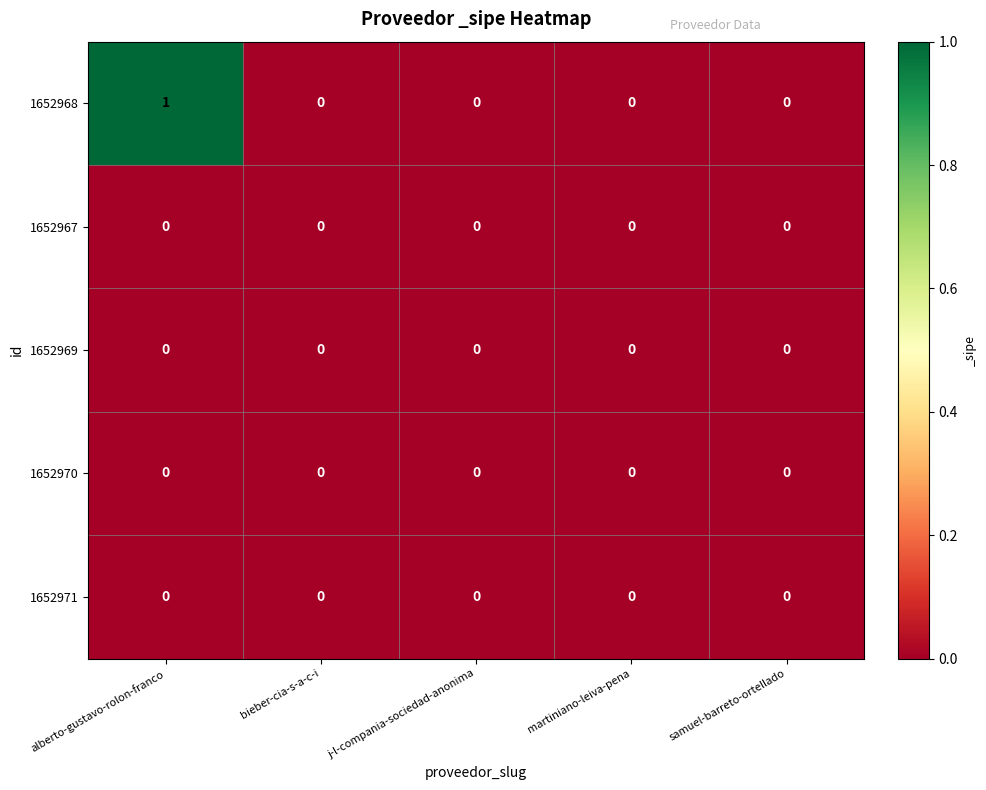

The value of 1652969 at samuel-barreto-ortellado is 0. True or false?

True